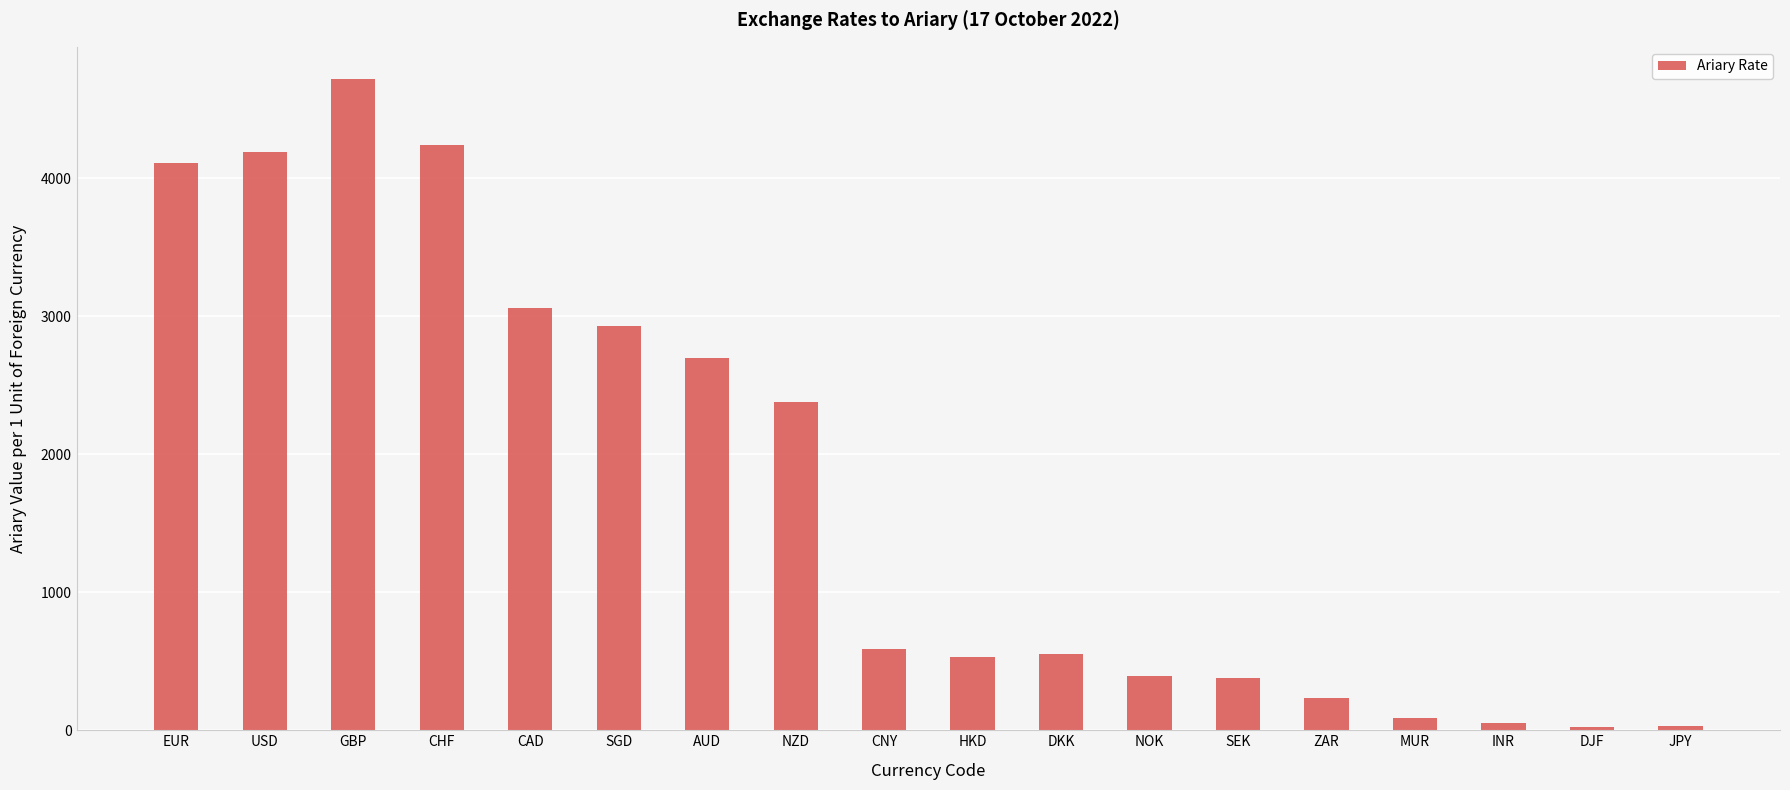

What is the label of the 17th bar from the left?

DJF